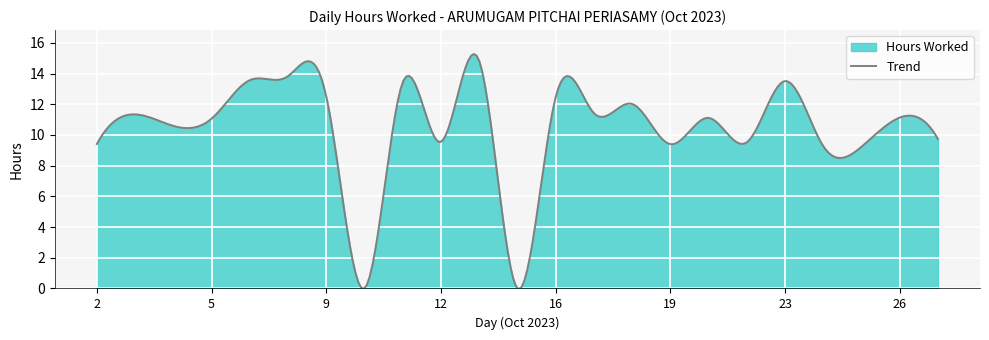

What is the difference between the second highest and second lowest values?

15.2